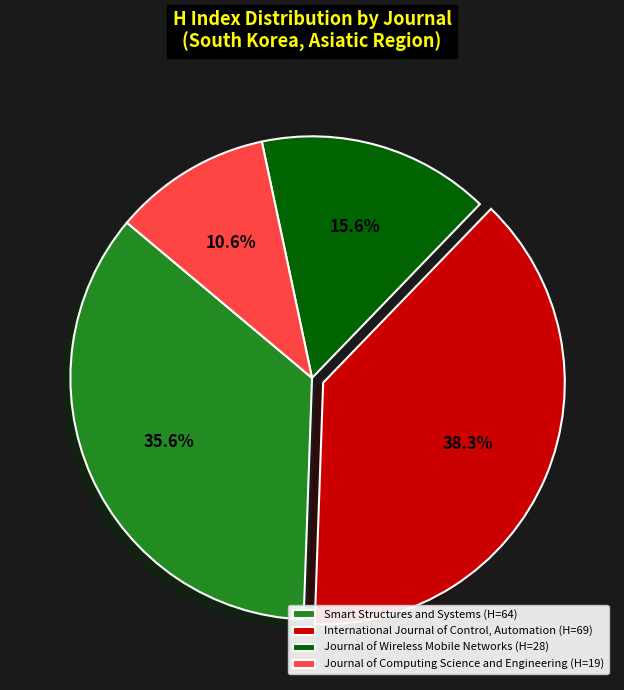

To the nearest percent, what percentage of the pie is International Journal of Control, Automation?

38%